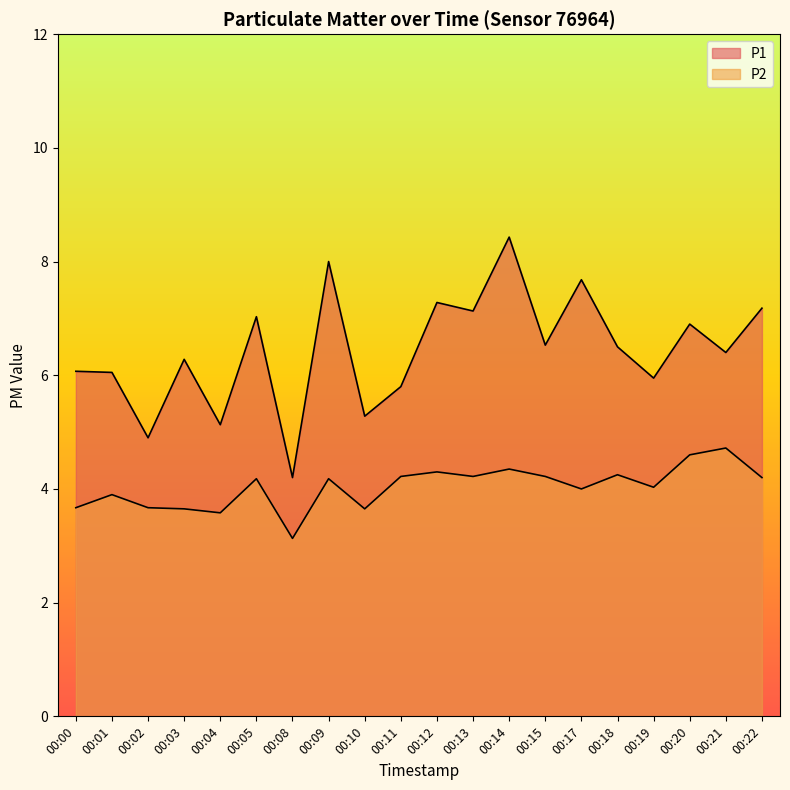

True or false: P1 and P2 intersect in this chart.

False